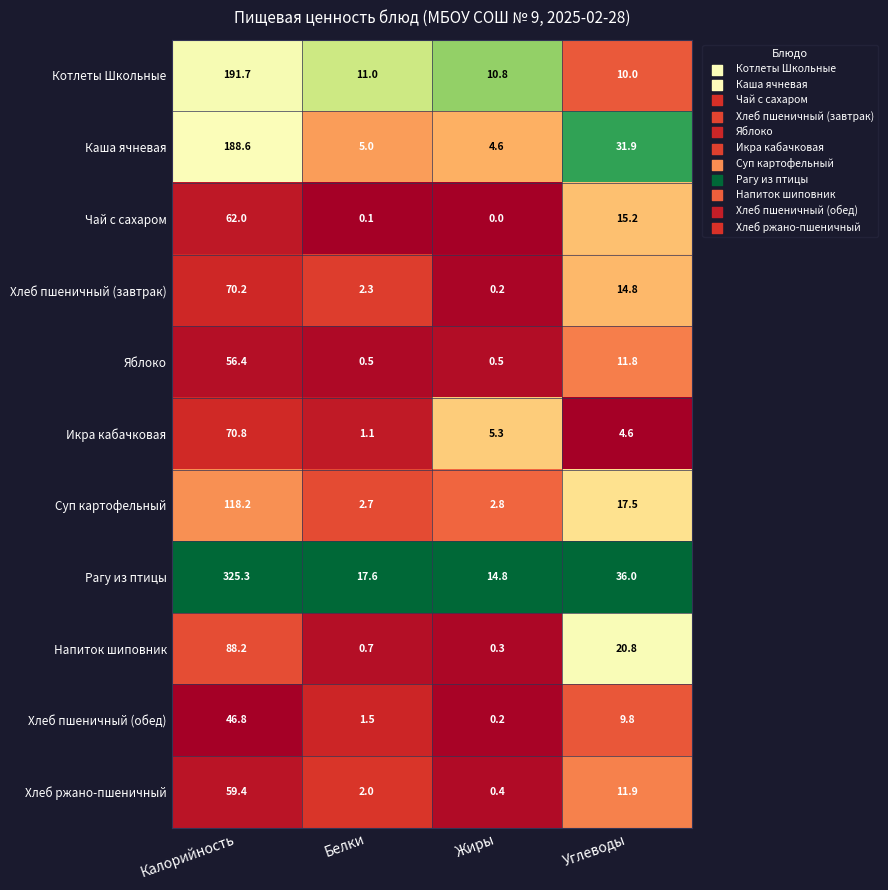

List the series in order of their peak value, lowest first.

Хлеб пшеничный (обед), Яблоко, Хлеб ржано-пшеничный, Чай с сахаром, Хлеб пшеничный (завтрак), Икра кабачковая, Напиток шиповник, Суп картофельный, Каша ячневая, Котлеты Школьные, Рагу из птицы